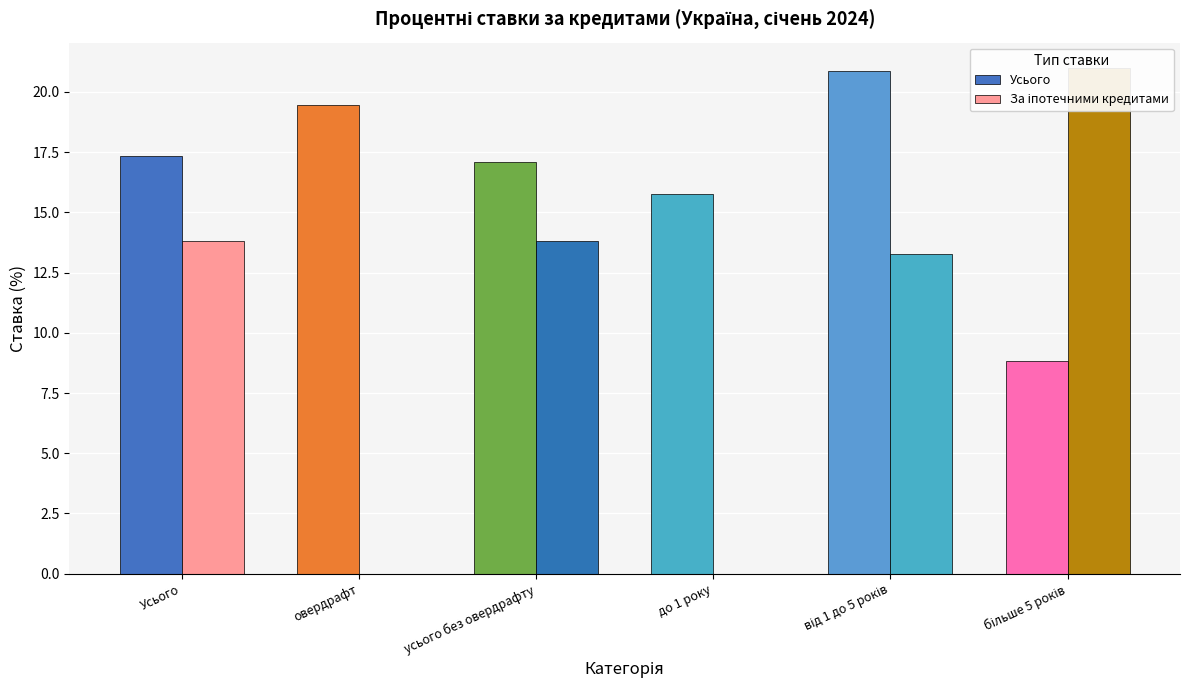

Reading left to right, what are all the values shown in this chart?

Усього: 17.3	19.5	17.1	15.8	20.9	8.8
За іпотечними кредитами: 13.8	0.0	13.8	0.0	13.3	21.0